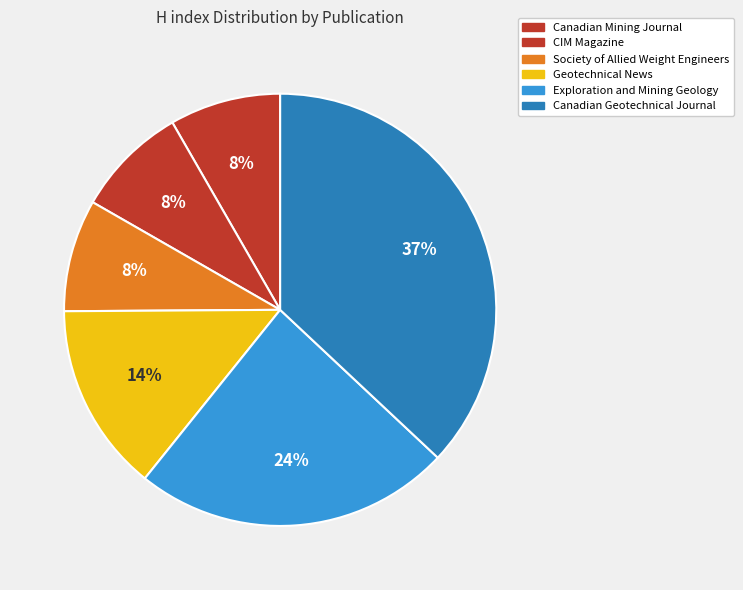

The Canadian Geotechnical Journal slice represents 37% of the pie. True or false?

True